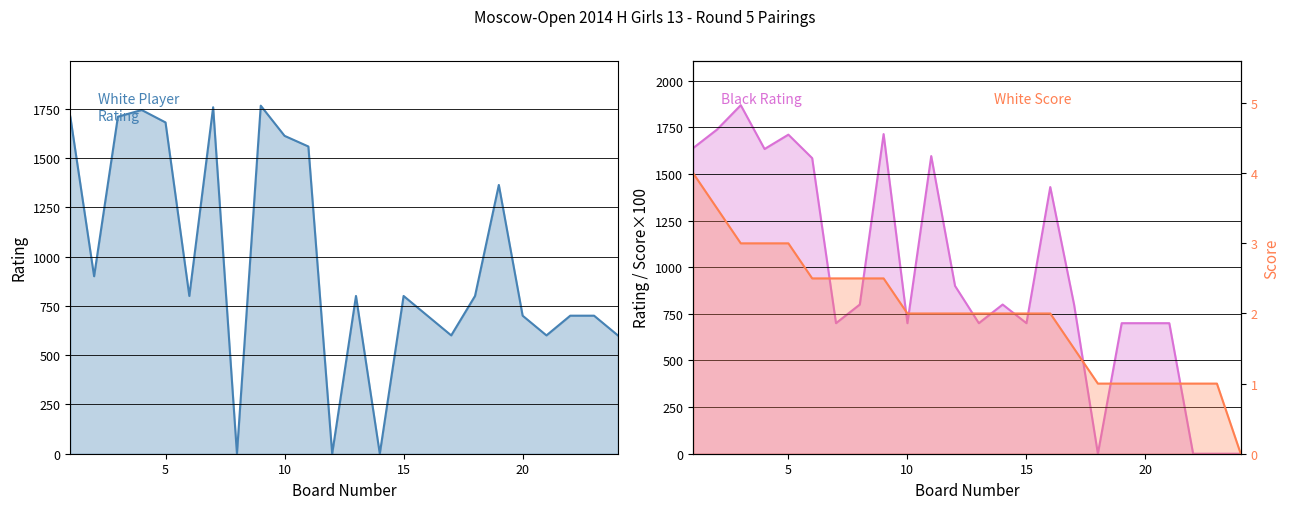

How many data points in Black Rating are less than 800?

11